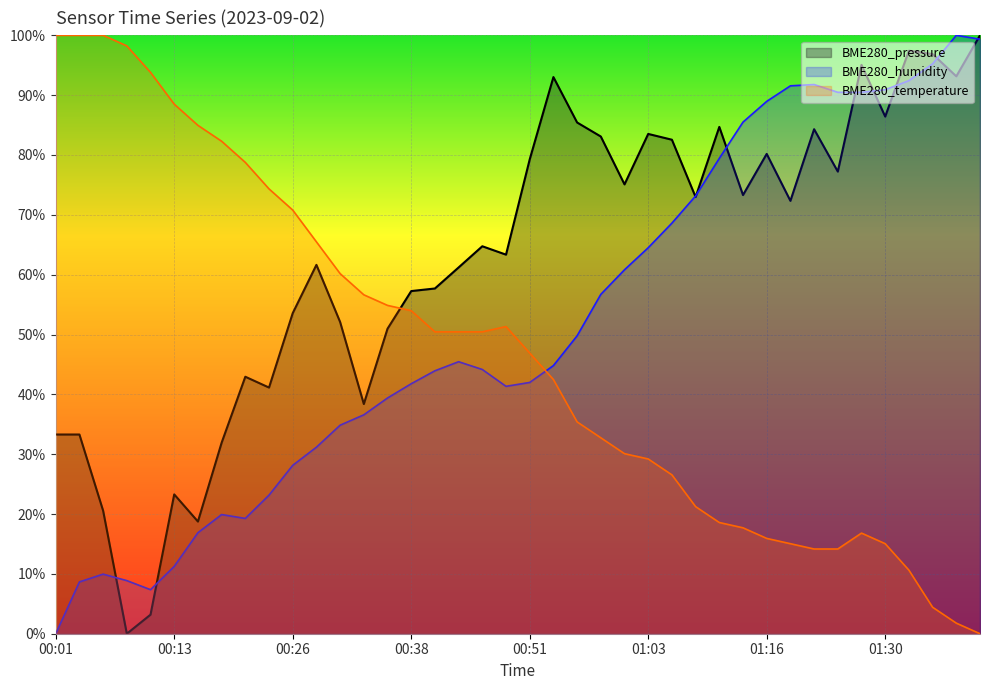

What is the total value across all series at 00:03?

141.9